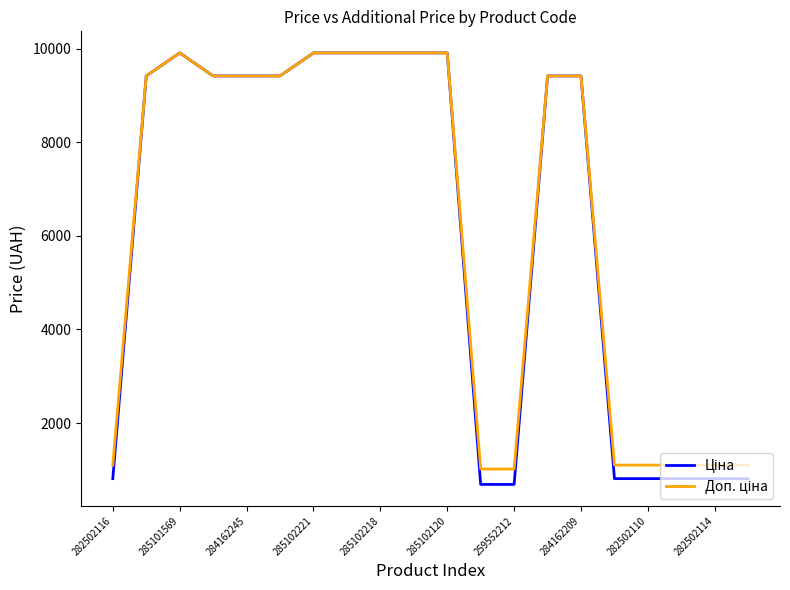

What is the minimum value shown in the chart?

689.1